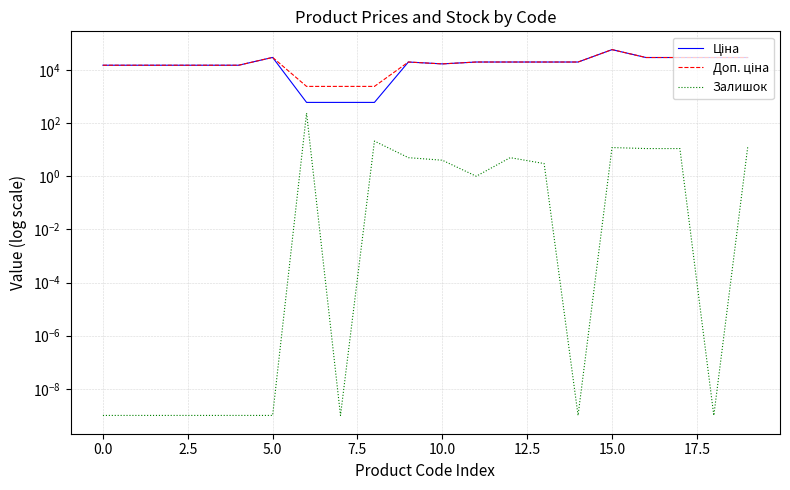

Rank the series at 5.0 from lowest to highest value.

Залишок, Ціна, Доп. ціна